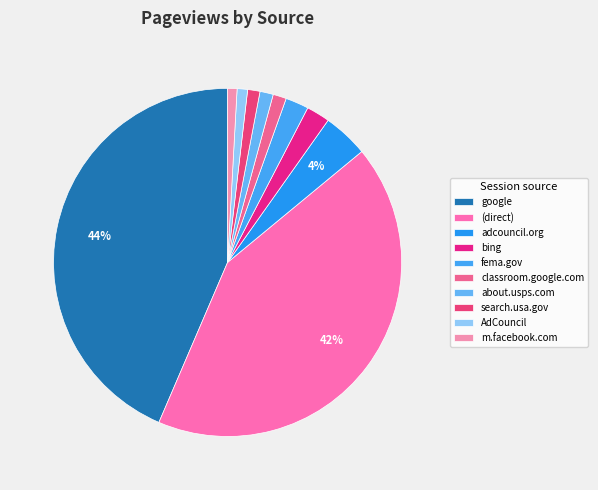

To the nearest percent, what is the difference between the search.usa.gov and adcouncil.org slice percentages?

3%